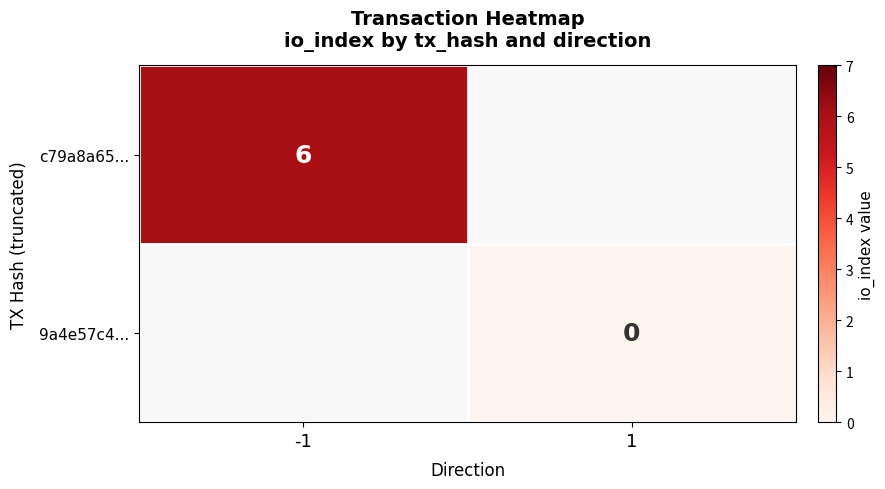

Rank the series by their average value, from highest to lowest.

c79a8a65..., 9a4e57c4...